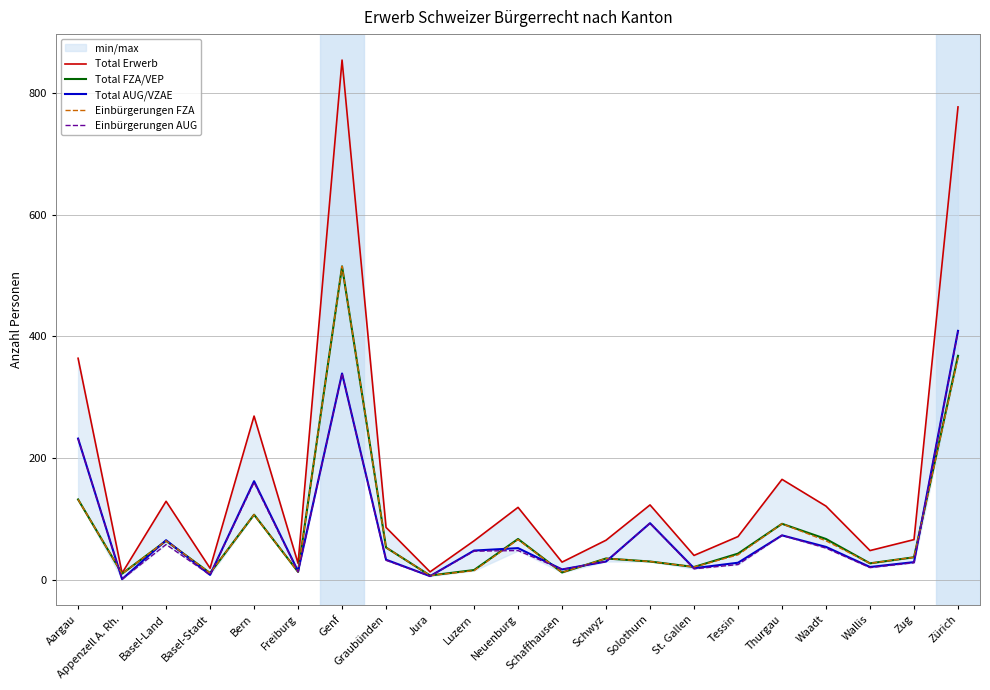

Is the value of Einbürgerungen AUG at Jura greater than the value of Total FZA/VEP at Schwyz?

No